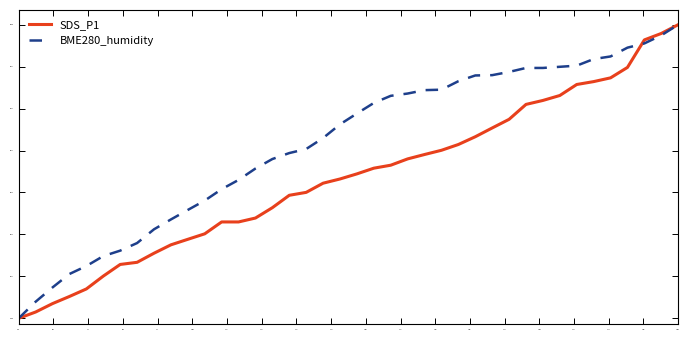

Which series has the largest total across all categories?

BME280_humidity